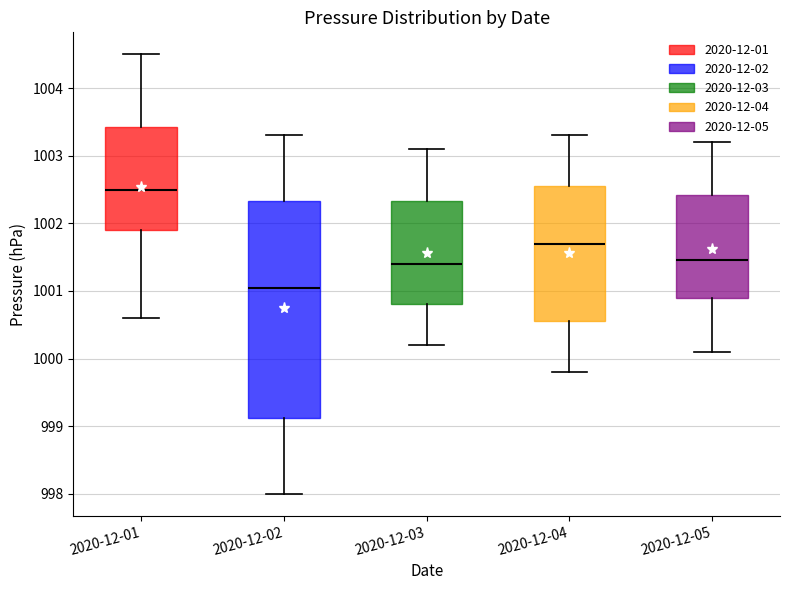

Reading left to right, transcribe this box plot: for each box, give where its median line is, the range the box spans, and where its two whiskers end, as read against the y-axis. The values are not printed on the chart, so give them approximately, as read against the axis.

2020-12-01: median 1002.5, box 1001.9 to 1003.4, whiskers 1000.6 to 1004.5
2020-12-02: median 1001.1, box 999.1 to 1002.3, whiskers 998.0 to 1003.3
2020-12-03: median 1001.4, box 1000.8 to 1002.3, whiskers 1000.2 to 1003.1
2020-12-04: median 1001.7, box 1000.6 to 1002.6, whiskers 999.8 to 1003.3
2020-12-05: median 1001.5, box 1000.9 to 1002.4, whiskers 1000.1 to 1003.2